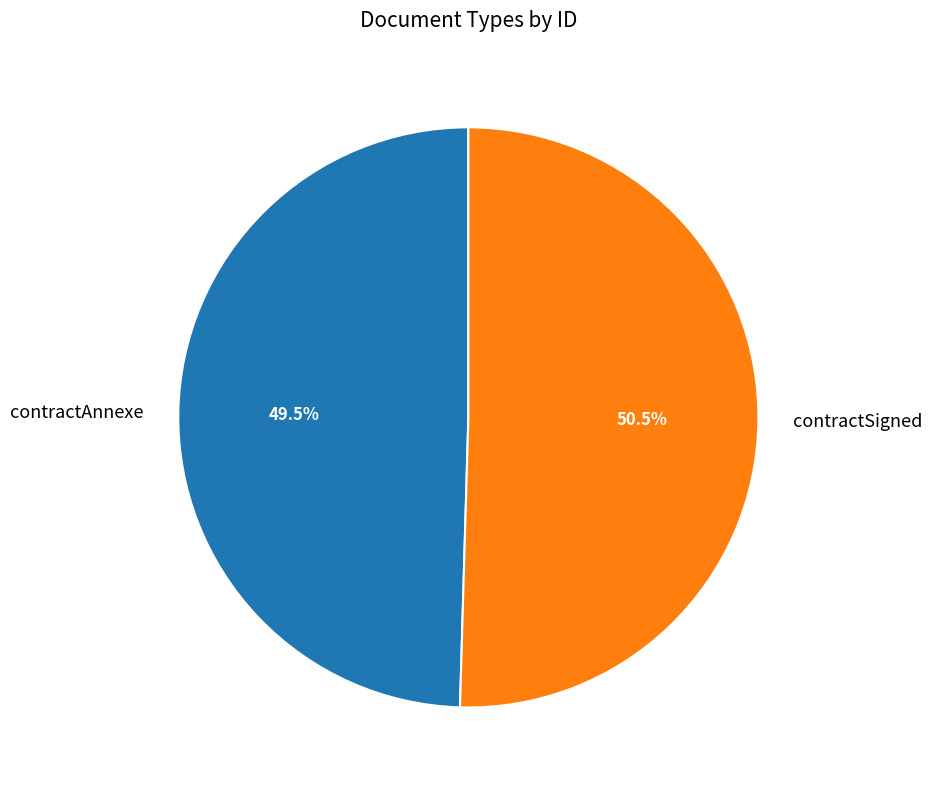

How many slices are in this pie chart?

2